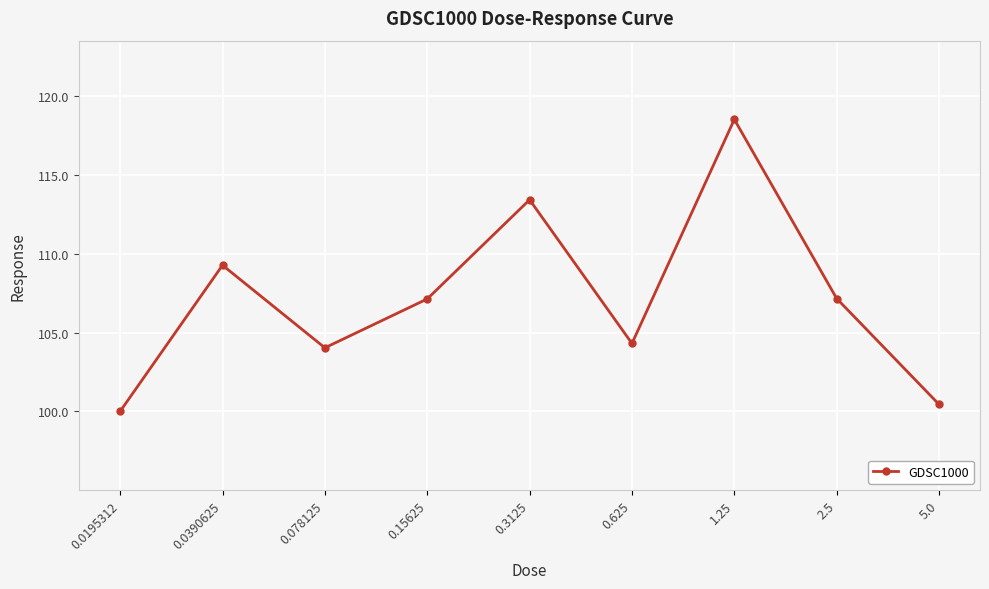

How many series are shown in this chart?

1